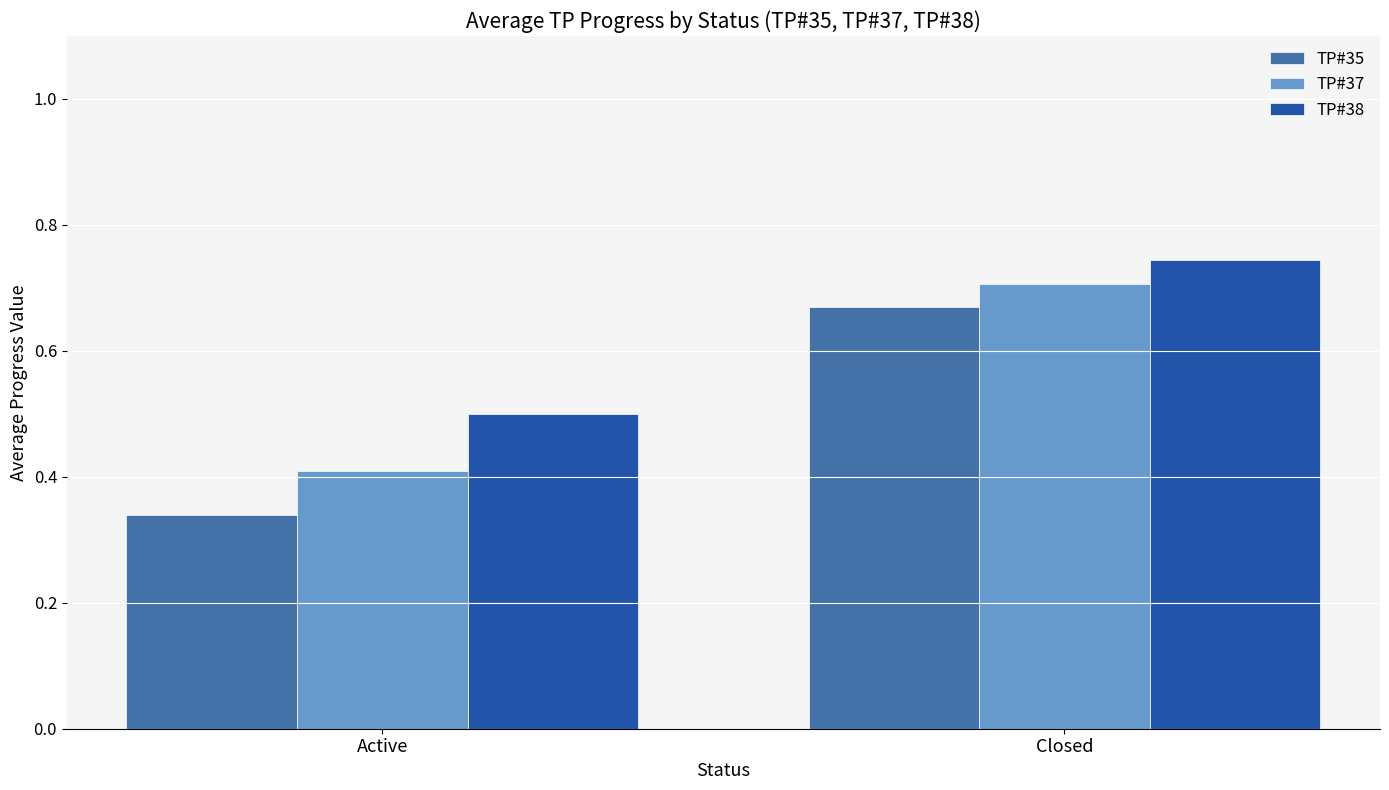

True or false: TP#37 has a value of 0.4 at Active.

True